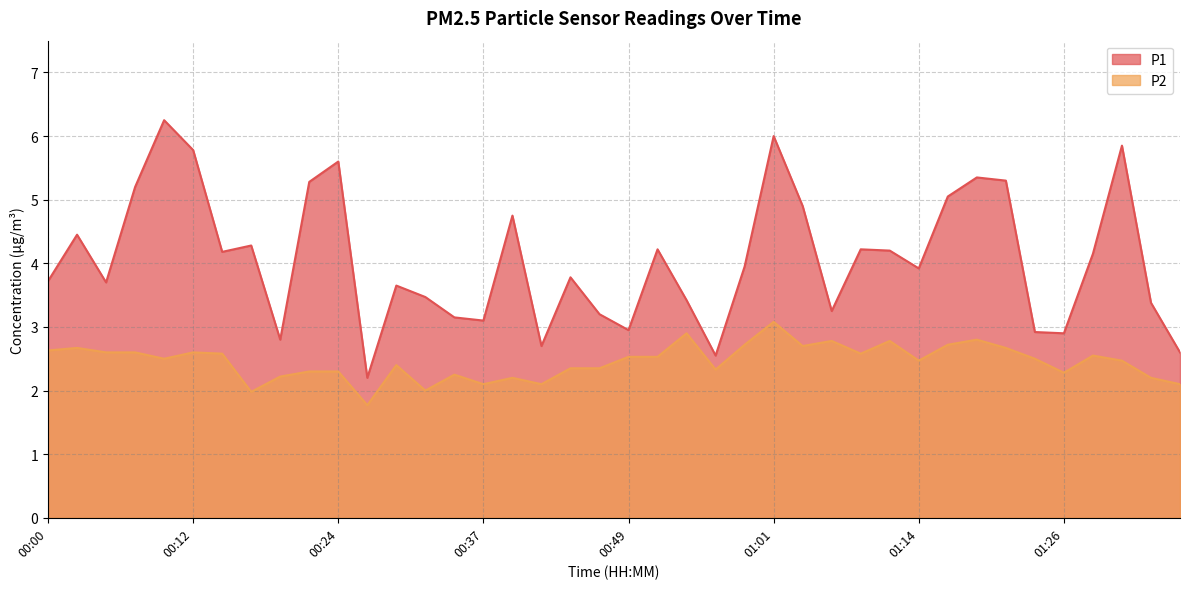

What is the difference between the maximum and minimum values in the P1 series?

4.0